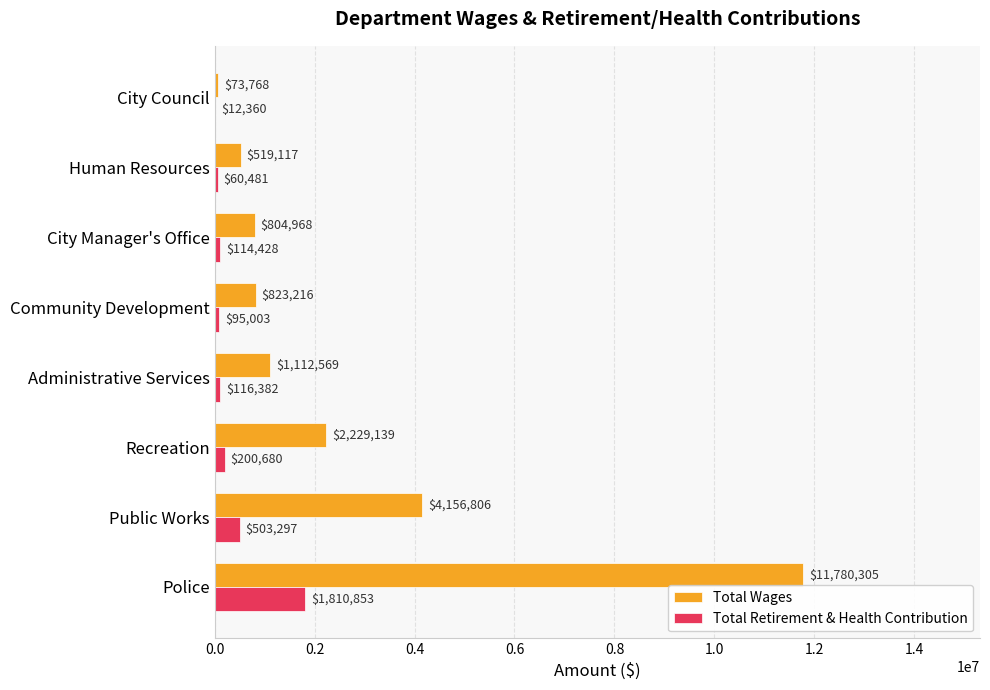

What are all the series names shown in the legend?

Total Wages, Total Retirement & Health Contribution